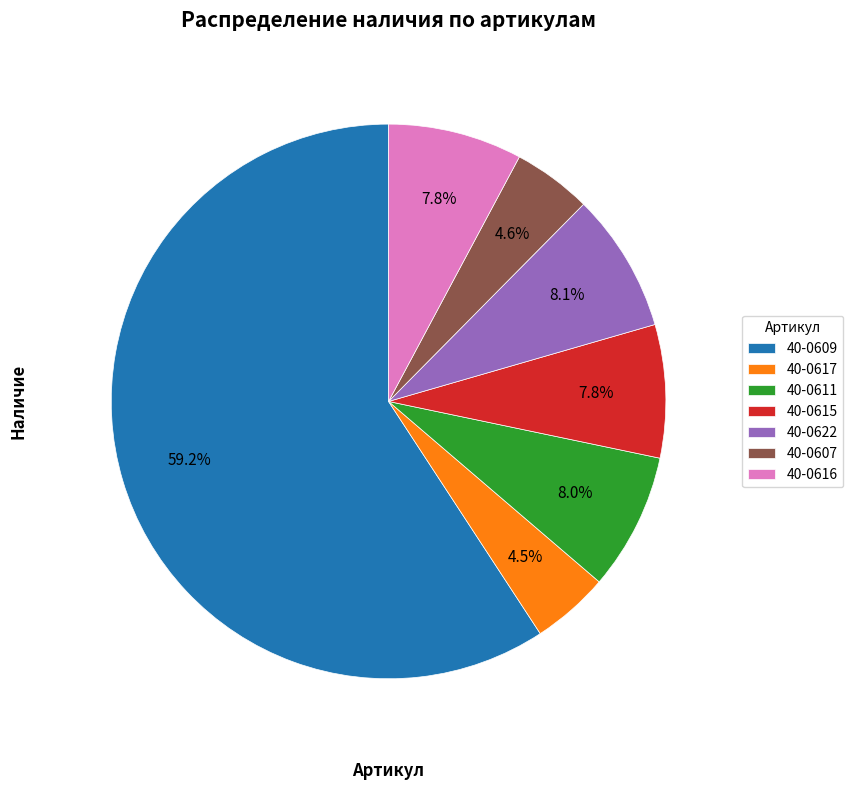

Is it true that 40-0616 is 8% of the pie?

True